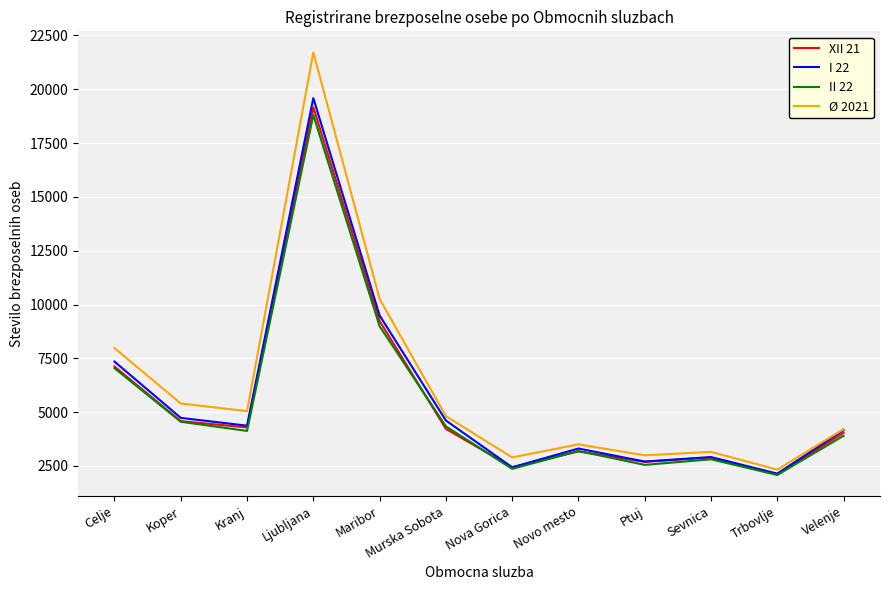

At how many categories does at least one series exceed 13388?

1